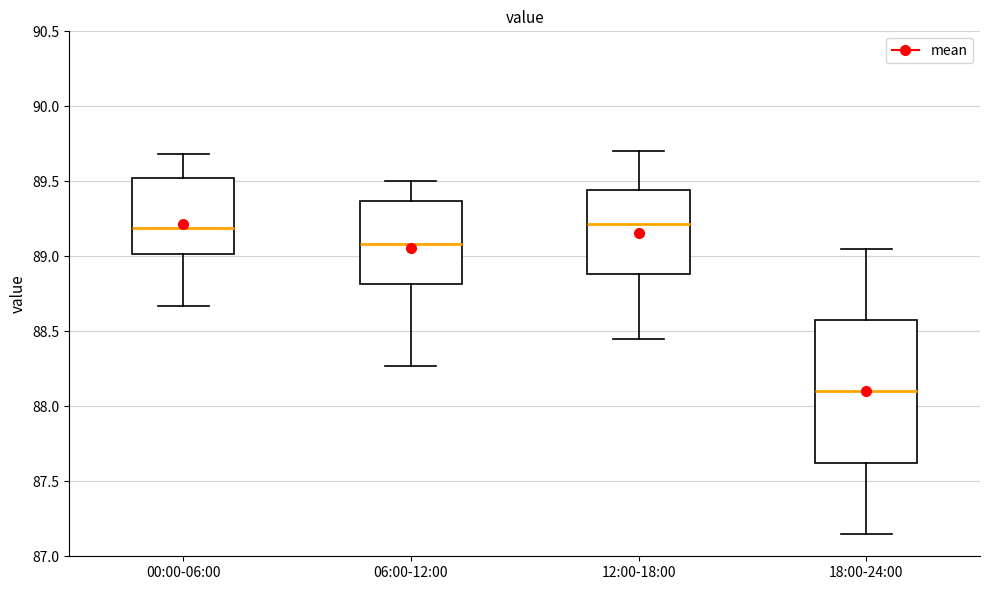

Where is the lower edge of the box for 06:00-12:00 on the y-axis? The values are not printed on the chart, so give them approximately, as read against the axis.

88.80